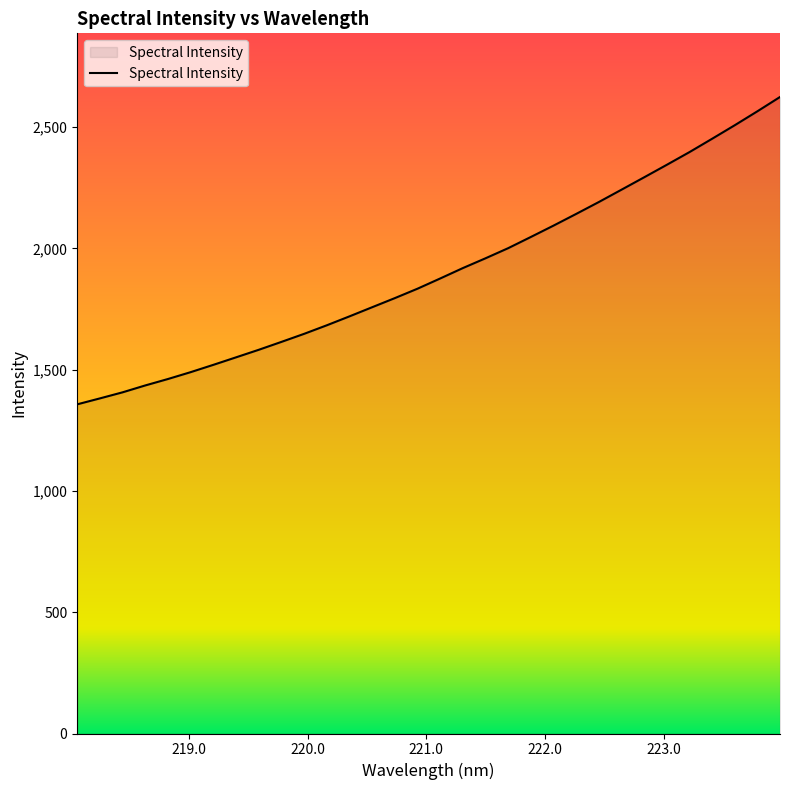

What is the difference between the maximum and minimum values?

1267.4